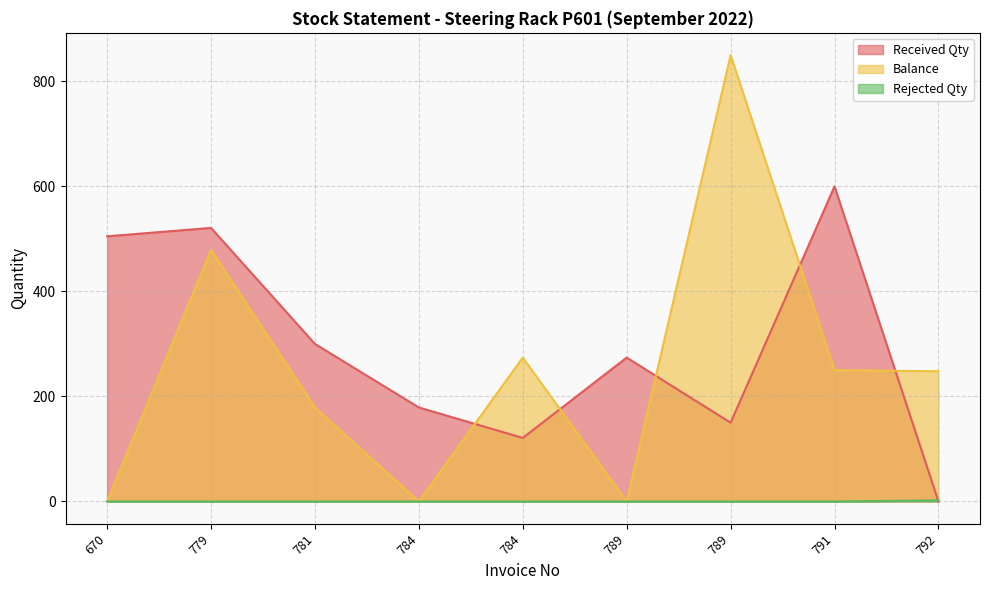

Rank the categories by Received Qty value from highest to lowest.

791, 779, 670, 781, 789, 784, 789, 784, 792